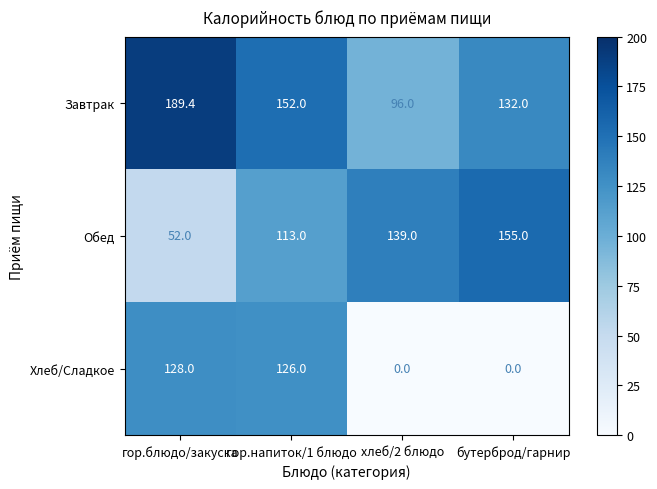

Read the Обед value at бутерброд/гарнир.

155.0